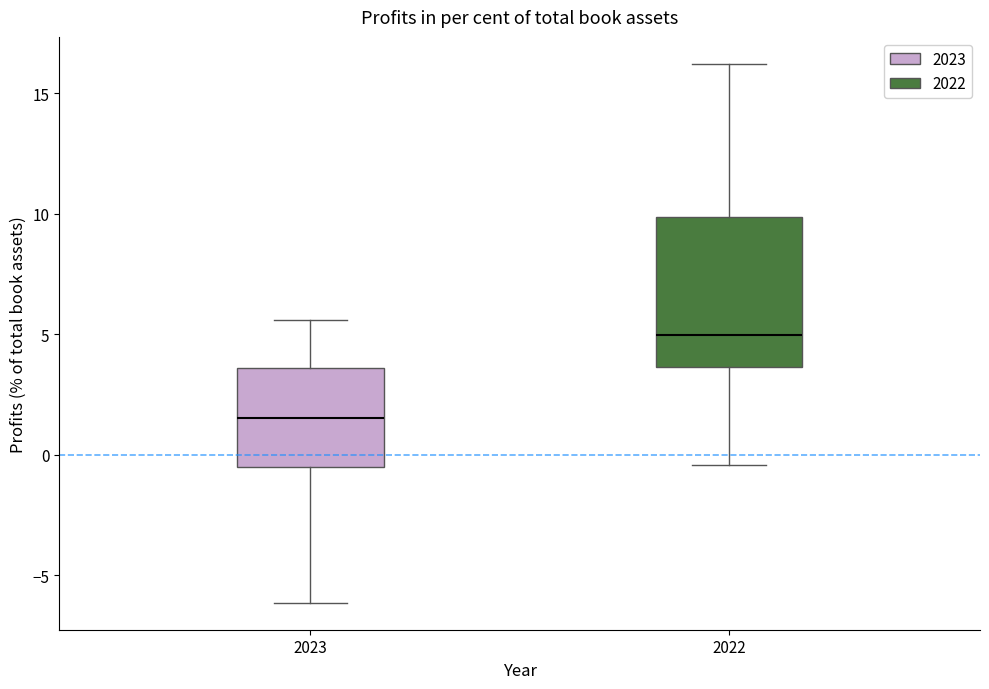

Where does the median line of the box at x = 2022 sit on the y-axis? The values are not printed on the chart, so give them approximately, as read against the axis.

5.0